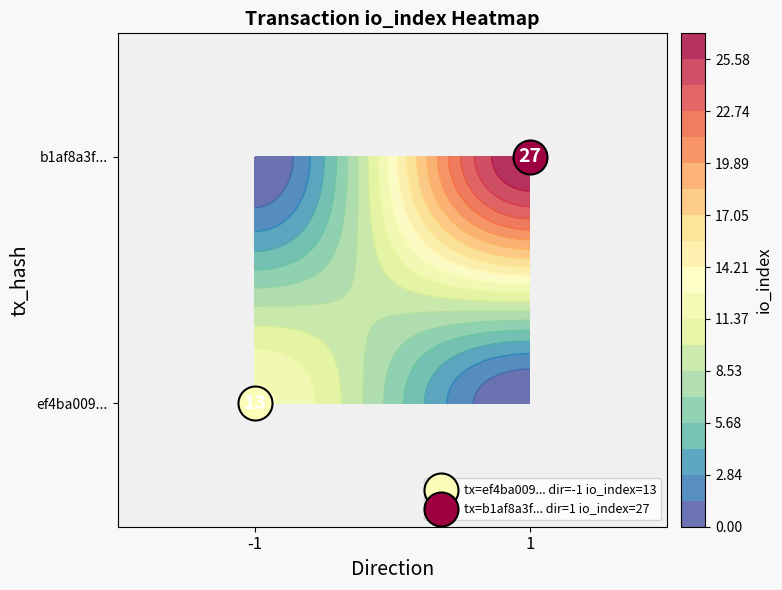

The ef4ba00964492350ba1d6dc9e7f02519213753c series shows 13 at io_index. True or false?

True